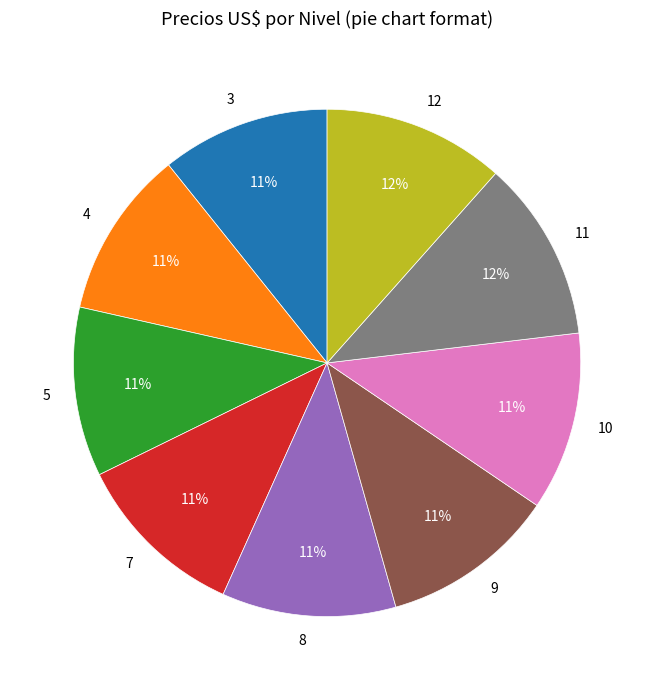

What percentage is the 11 slice, to the nearest percent?

12%